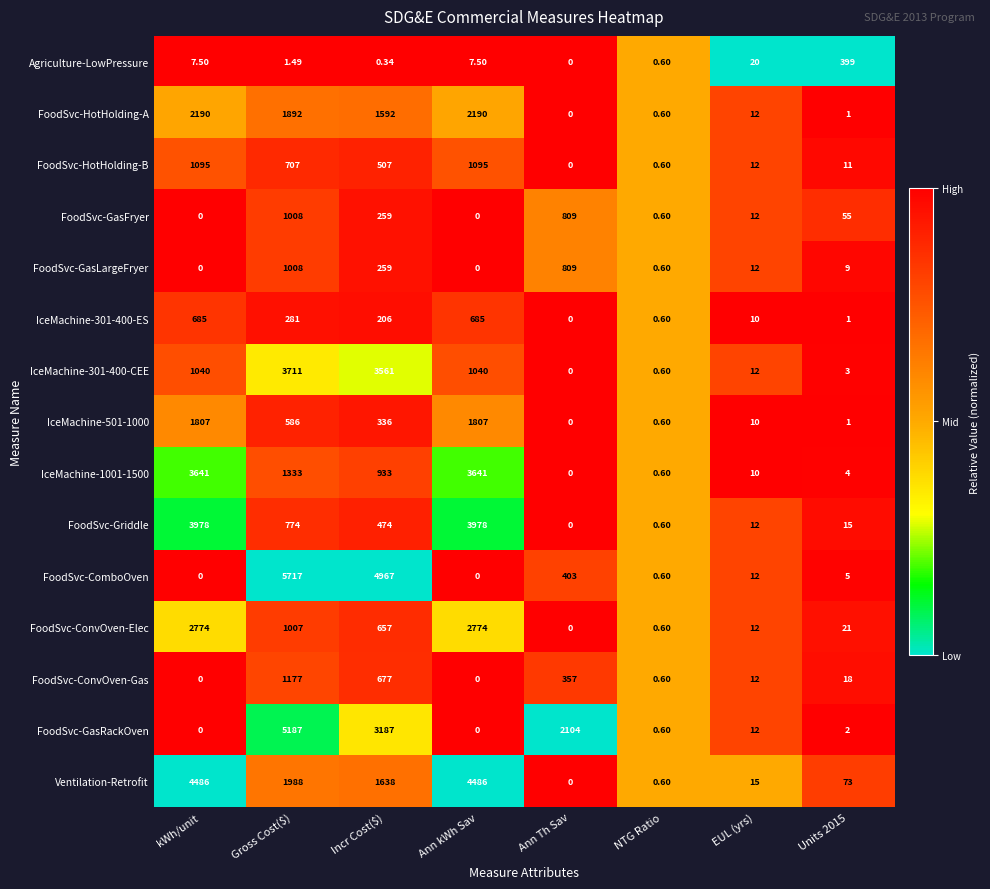

Which series has the largest total across all categories?

Ventilation-Retrofit